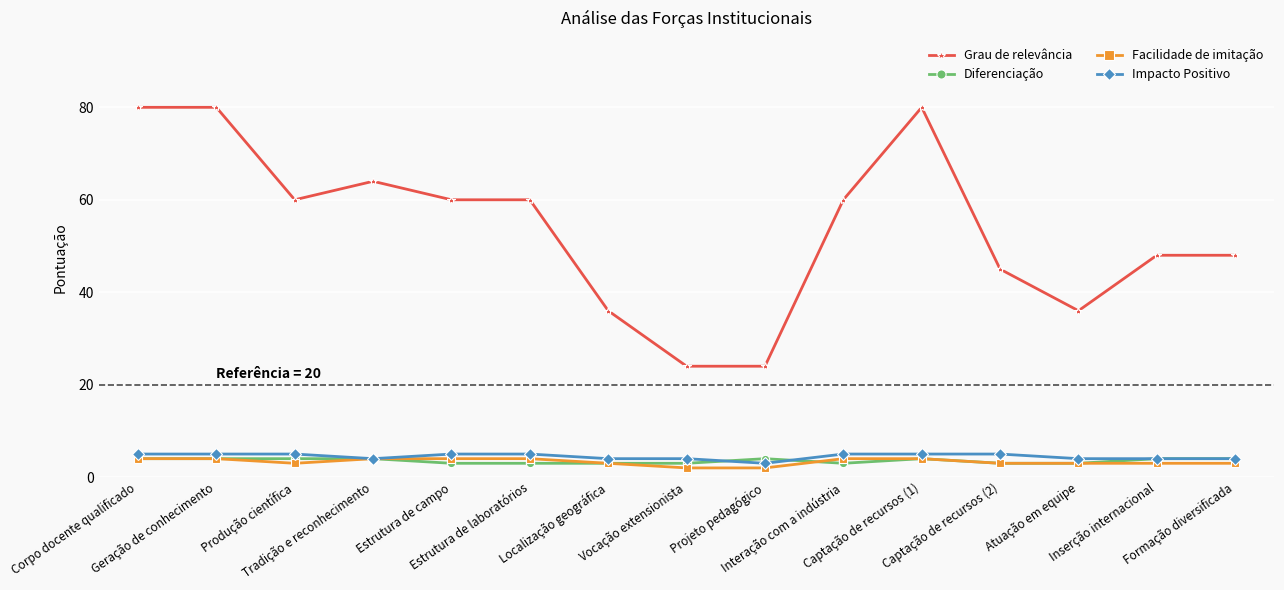

Between Interação com a indústria and Captação de recursos (2), which series saw the biggest shift?

Grau de relevância